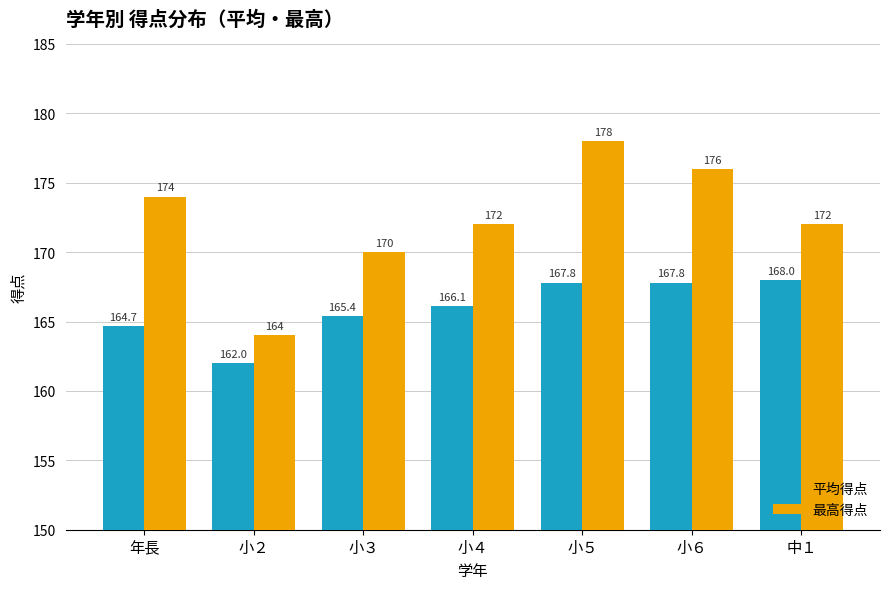

What is the sum of all 平均得点 values?

1161.8